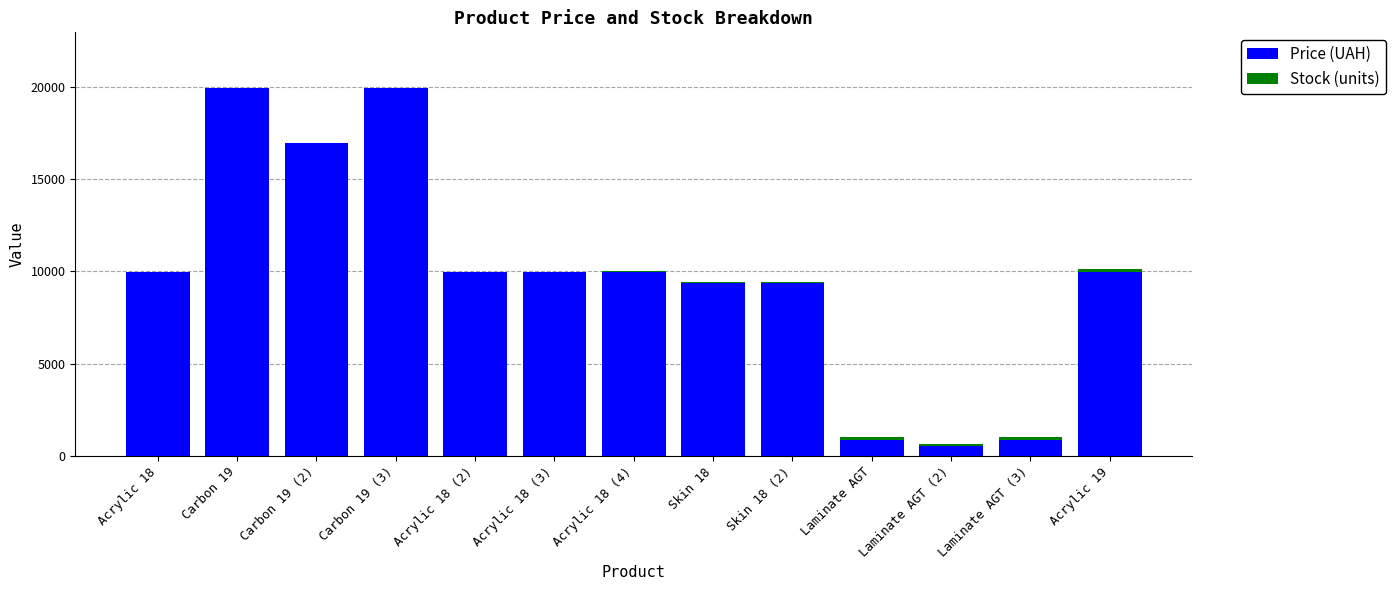

True or false: Price (UAH) has a value of 14228.9 at Acrylic 18 (3).

False